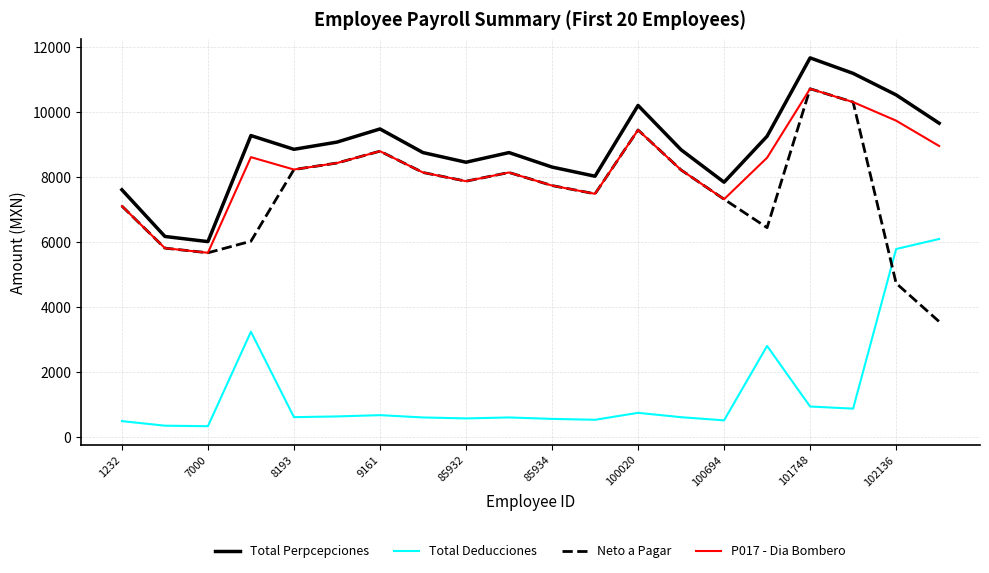

What is the lowest value of the Total Deducciones series?

343.6